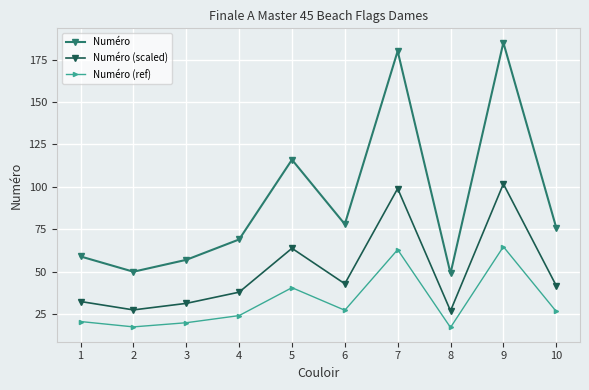

What is the highest value of the Numéro (scaled) series?

101.8